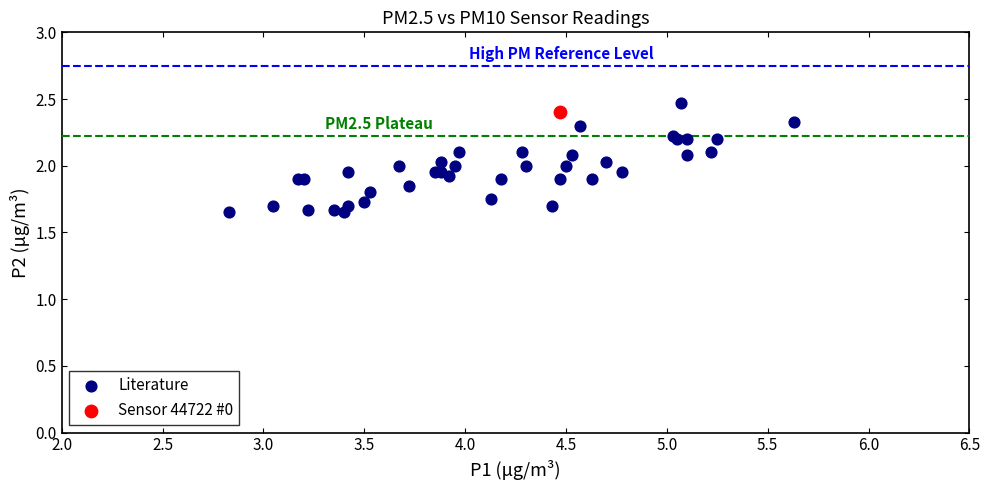

What are all the series names shown in the legend?

Literature, Sensor 44722 #0